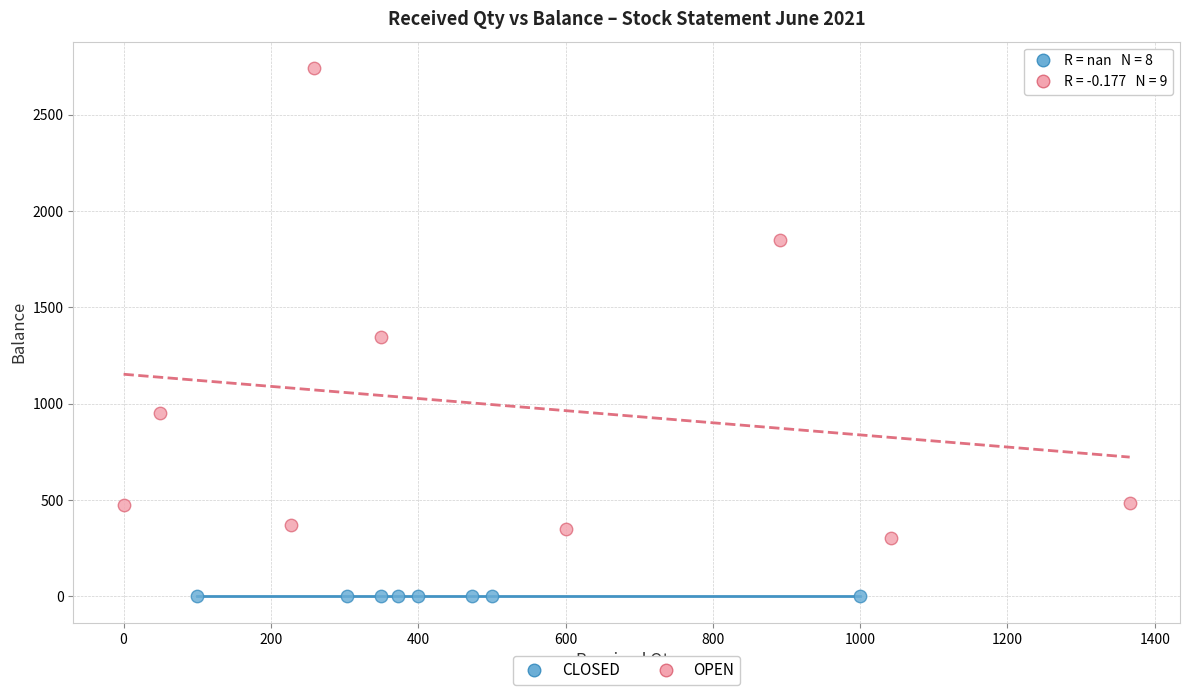

Which series reaches the minimum Y coordinate?

CLOSED